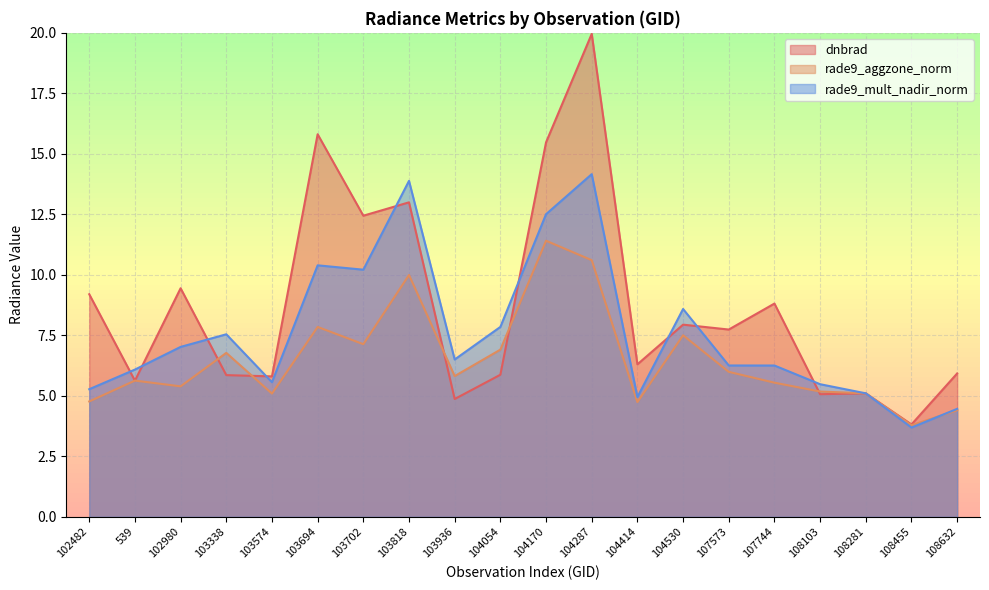

Does the chart display data point markers on the line(s)?

No